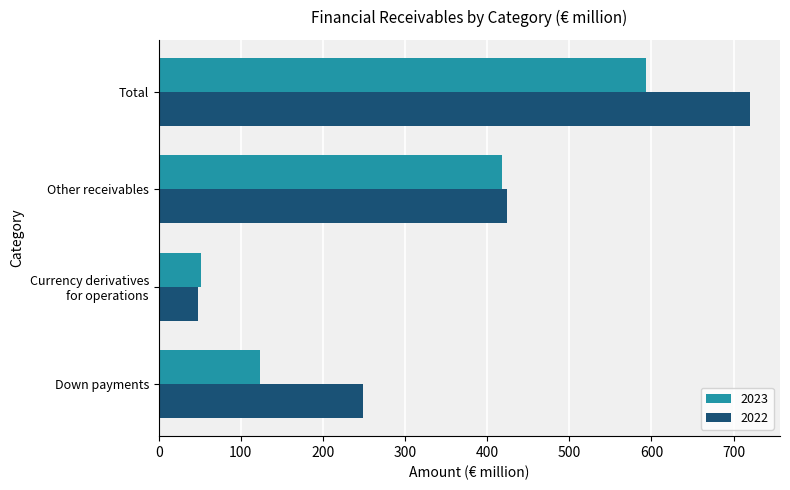

At how many categories does at least one series exceed 327?

2